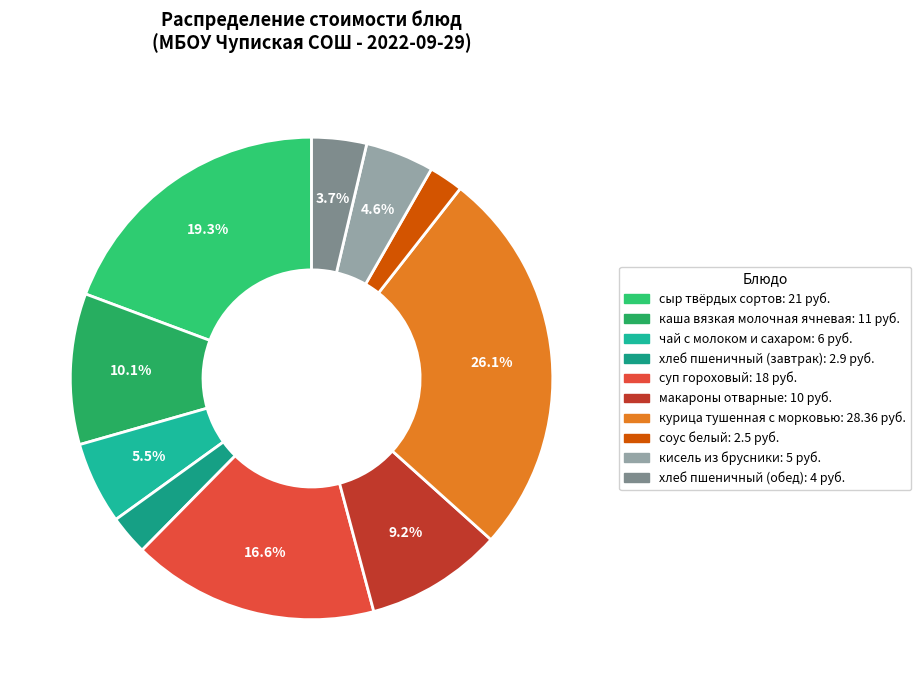

Which slice is the smallest?

соус белый